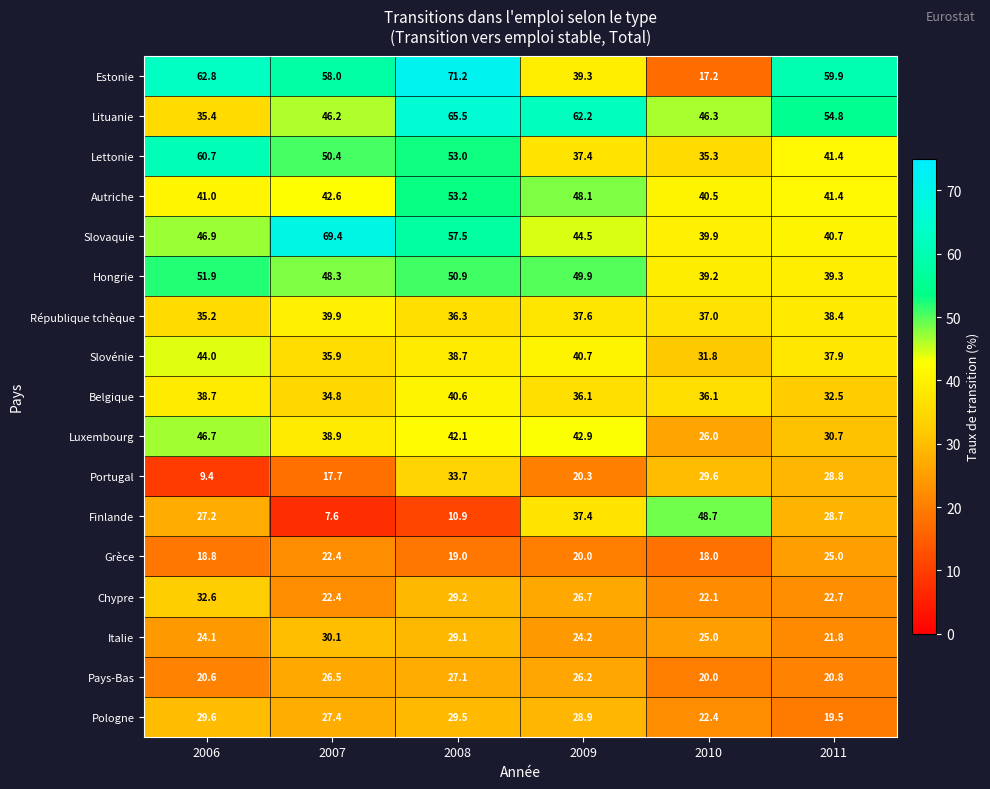

Which category has the highest value across all series?

2008